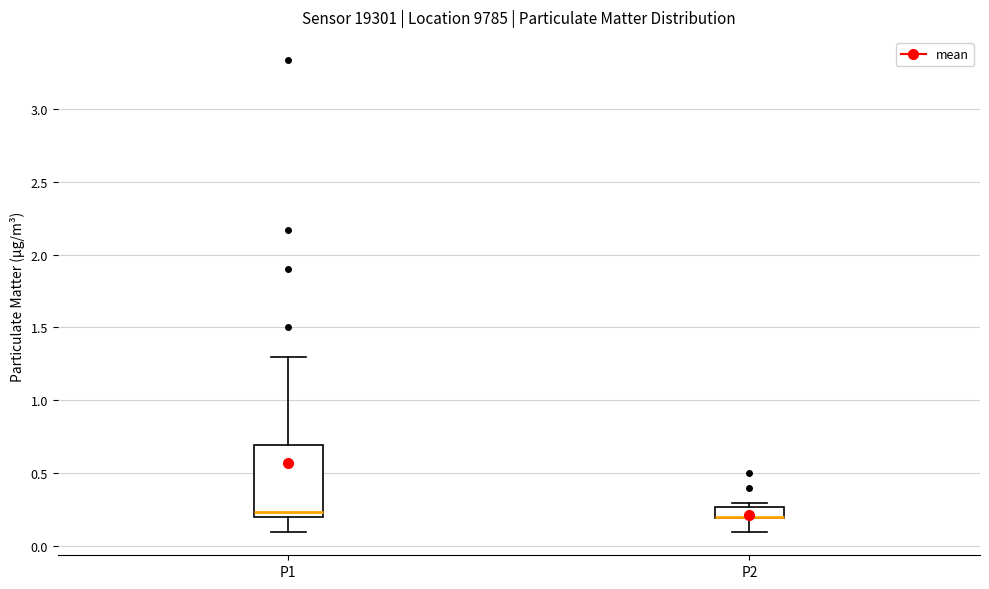

Comparing the boxes themselves (not the whiskers), which one is the tallest?

P1